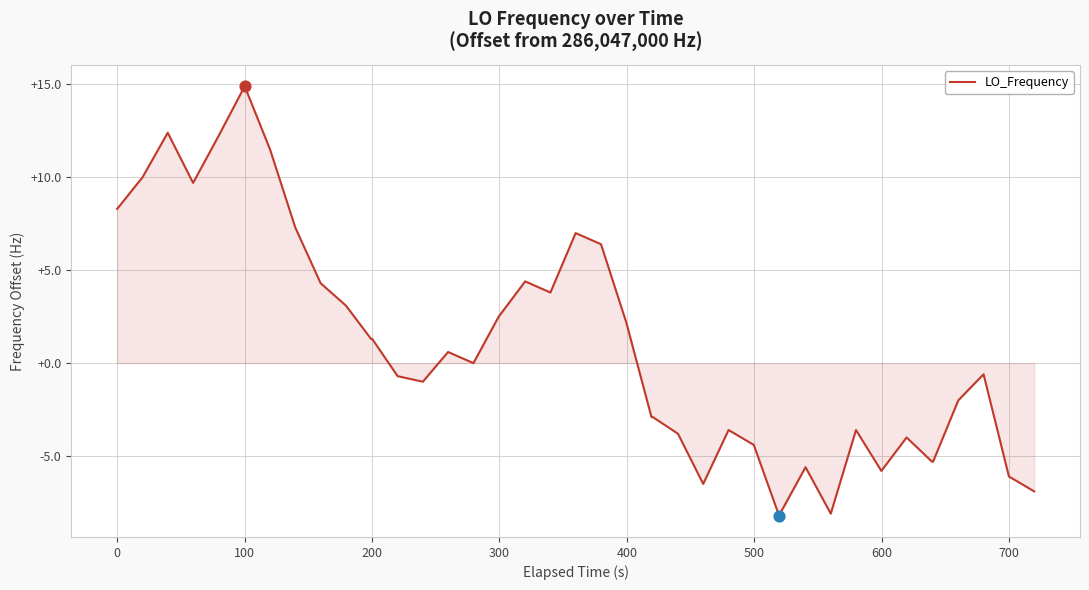

What is the minimum value shown in the chart?

-8.2